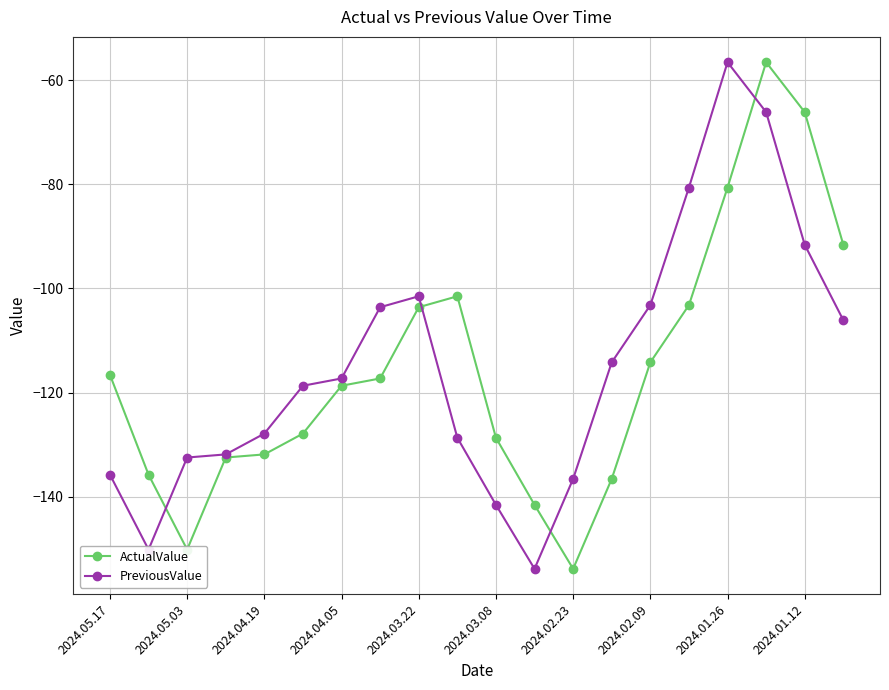

Count the number of categories in the chart.

20